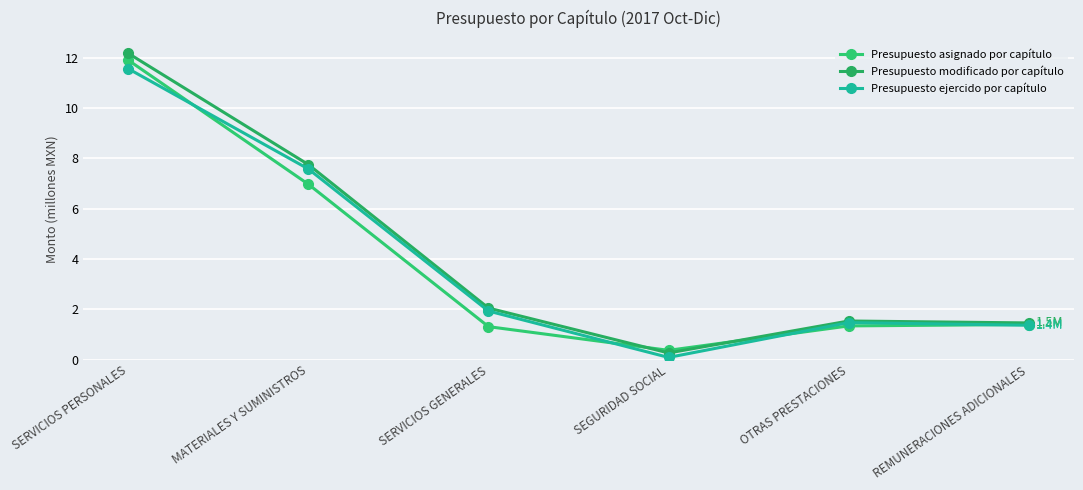

Reading right to left, what are all the values shown in this chart?

Presupuesto asignado por capítulo: REMUNERACIONES ADICIONALES=1.4	OTRAS PRESTACIONES=1.3	SEGURIDAD SOCIAL=0.4	SERVICIOS GENERALES=1.3	MATERIALES Y SUMINISTROS=7.0	SERVICIOS PERSONALES=11.9
Presupuesto modificado por capítulo: REMUNERACIONES ADICIONALES=1.5	OTRAS PRESTACIONES=1.5	SEGURIDAD SOCIAL=0.3	SERVICIOS GENERALES=2.0	MATERIALES Y SUMINISTROS=7.7	SERVICIOS PERSONALES=12.2
Presupuesto ejercido por capítulo: REMUNERACIONES ADICIONALES=1.4	OTRAS PRESTACIONES=1.5	SEGURIDAD SOCIAL=0.1	SERVICIOS GENERALES=1.9	MATERIALES Y SUMINISTROS=7.6	SERVICIOS PERSONALES=11.6